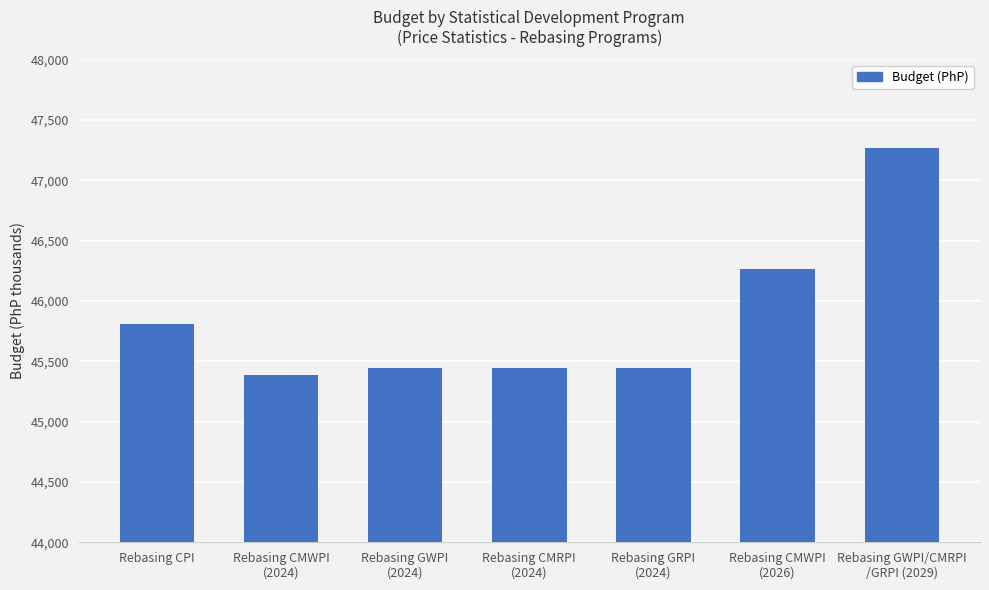

Is it true that the value at Rebasing GWPI/CMRPI
/GRPI (2029) is 19852?

False